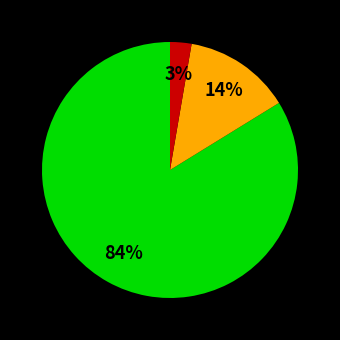

Is there any slice that represents more than half of the pie?

Yes